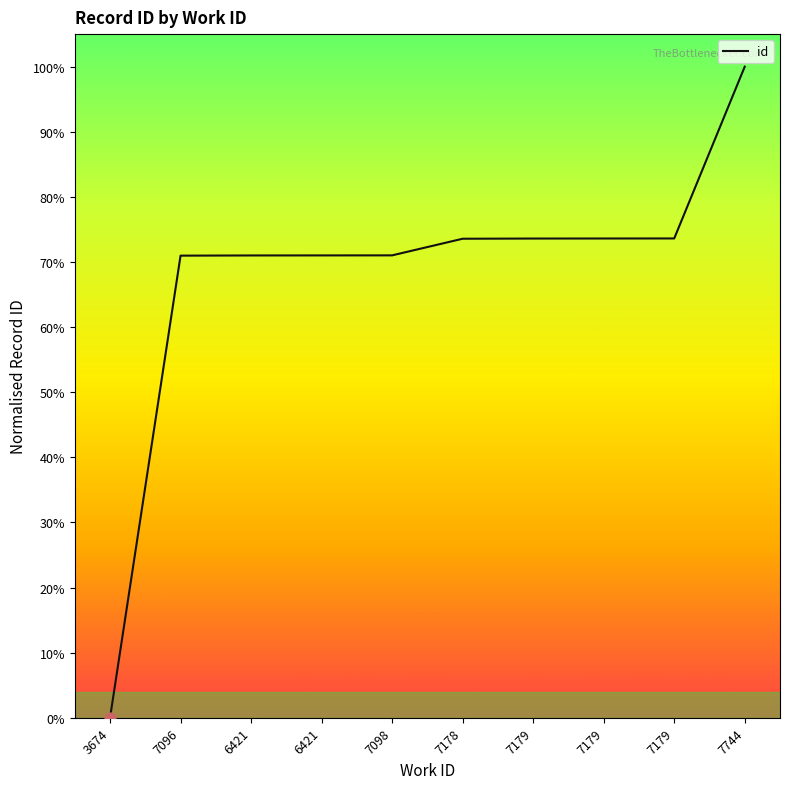

Does the chart have visible grid lines?

No